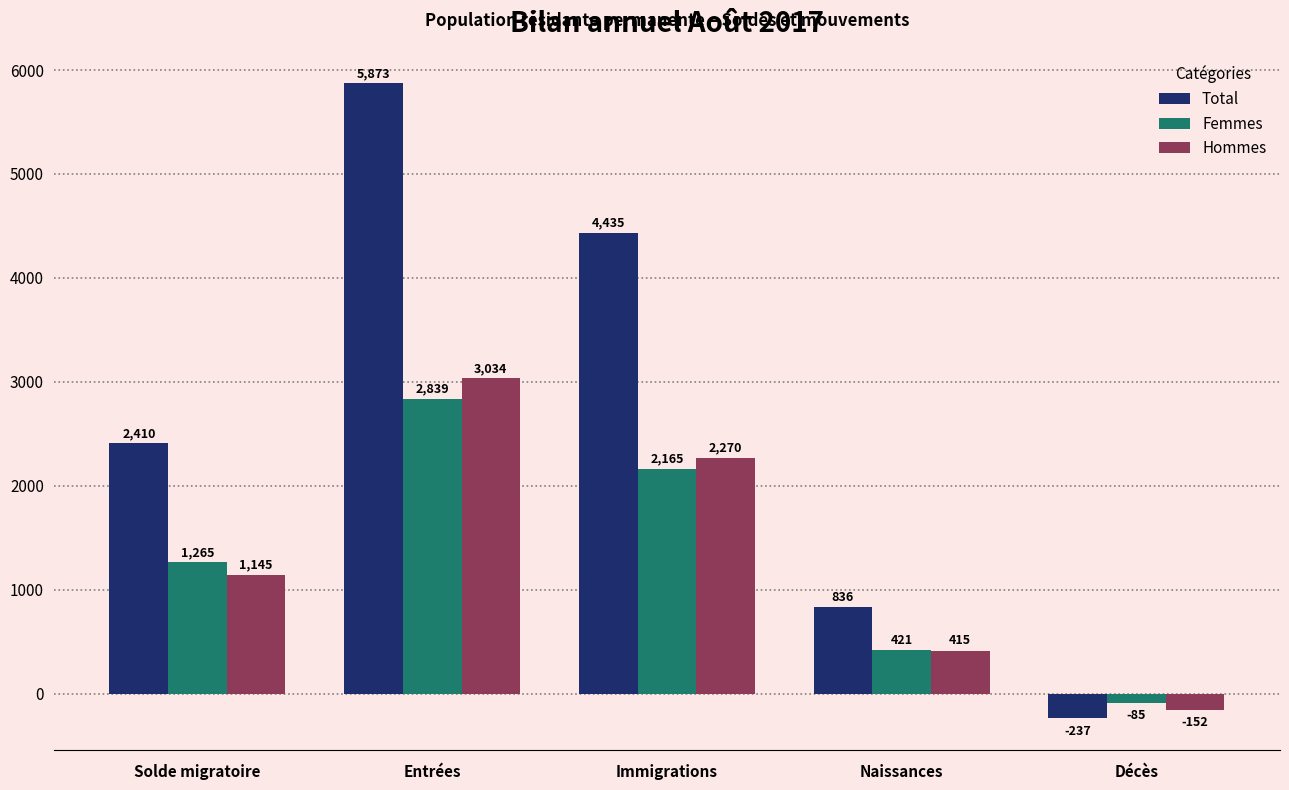

True or false: Hommes has a value of 2270 at Immigrations.

True